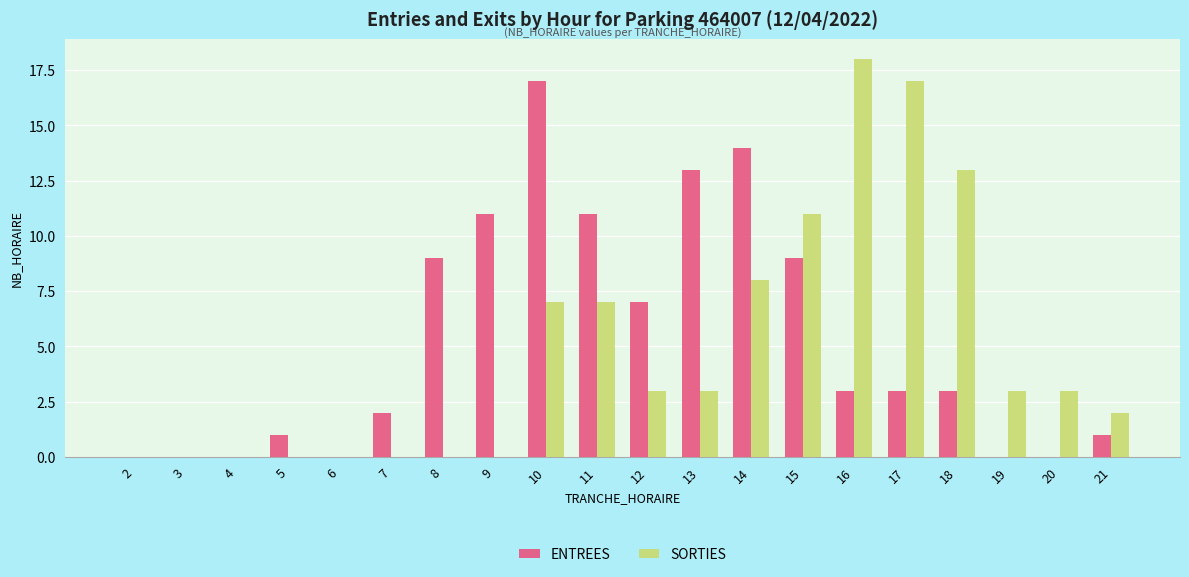

Which series has the widest spread of values?

SORTIES